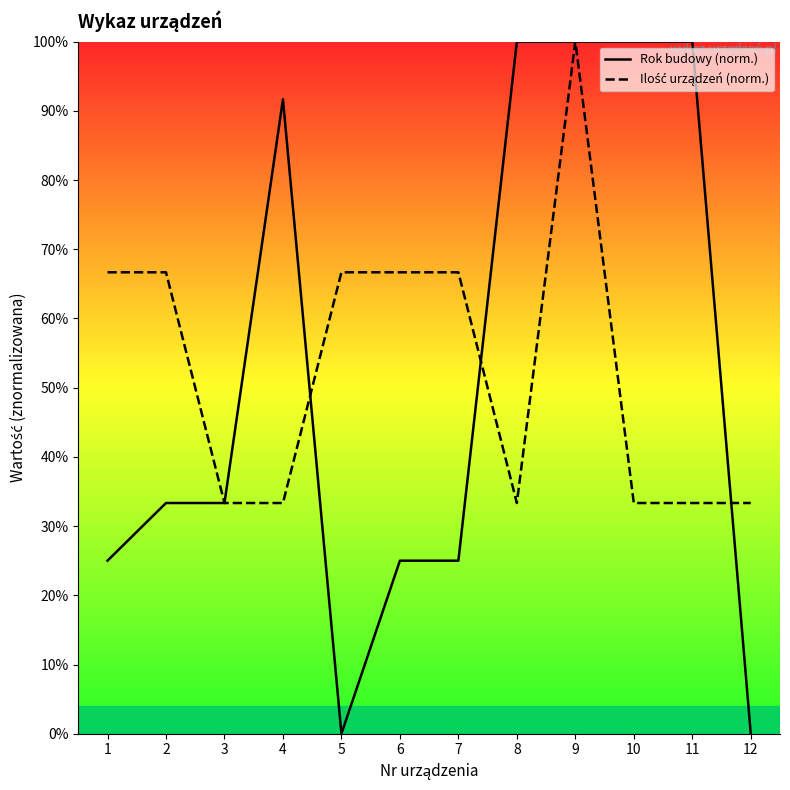

Which series changed the most between 3 and 5?

Rok budowy (norm.)